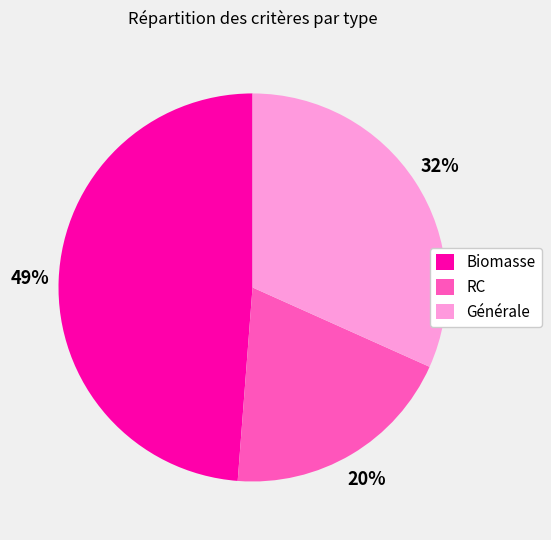

Which slice is the smallest?

RC